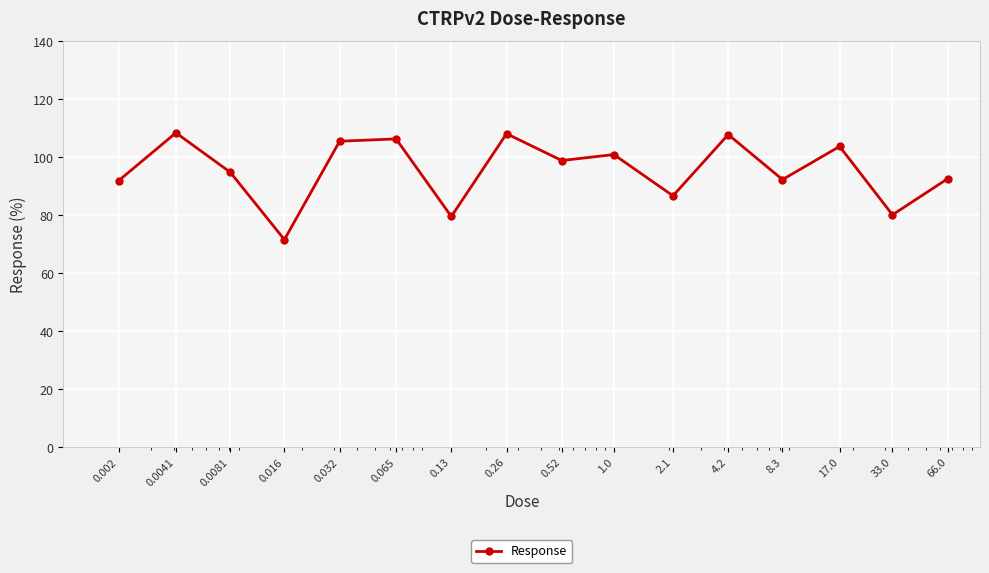

What is the greatest value displayed?

108.5